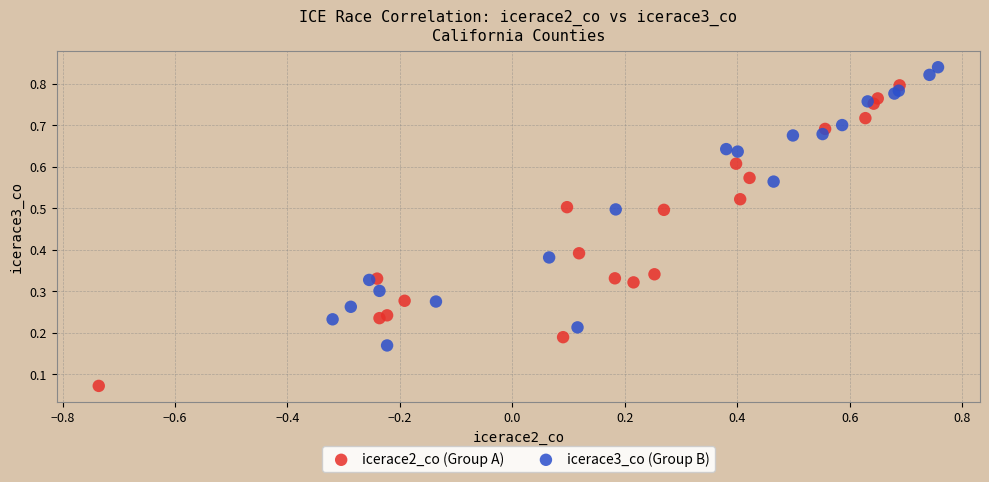

Which series has the largest Y range (max minus min)?

icerace2_co (Group A)